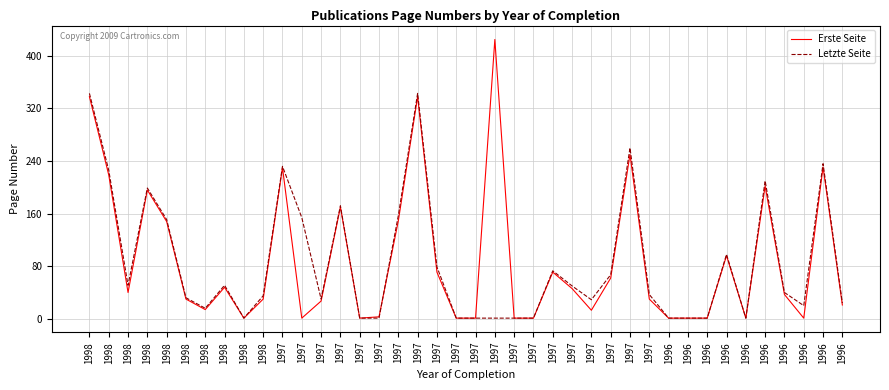

What are all the series names shown in the legend?

Erste Seite, Letzte Seite